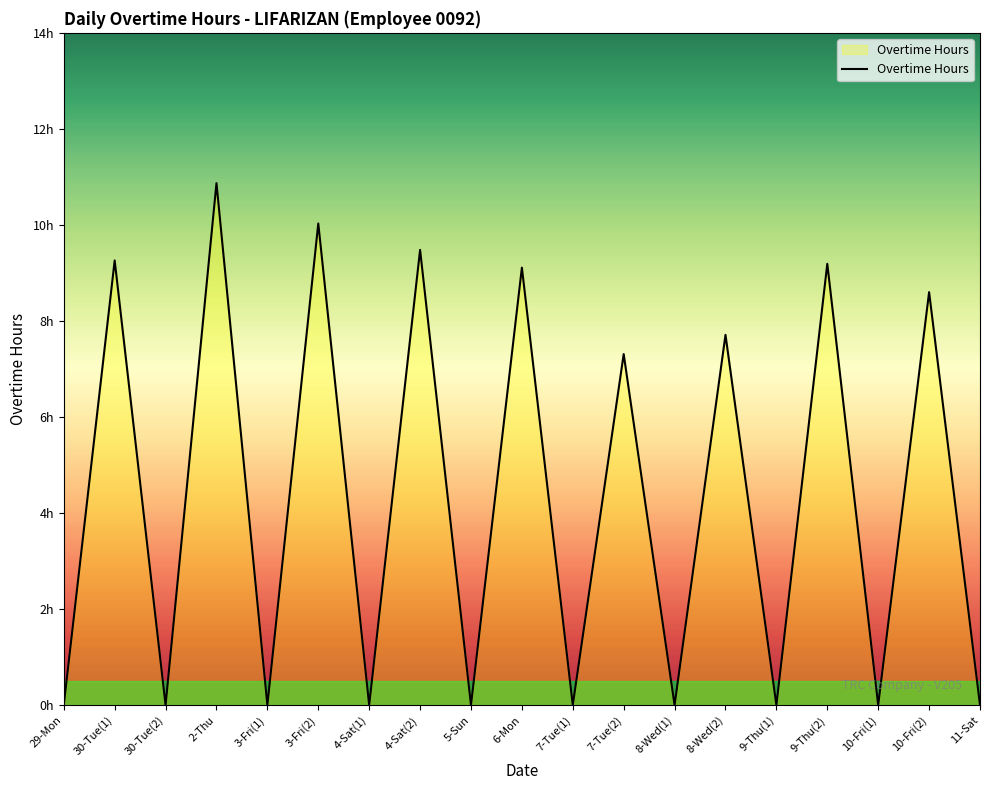

At which label is the value closest to 5?

7-Tue(2)